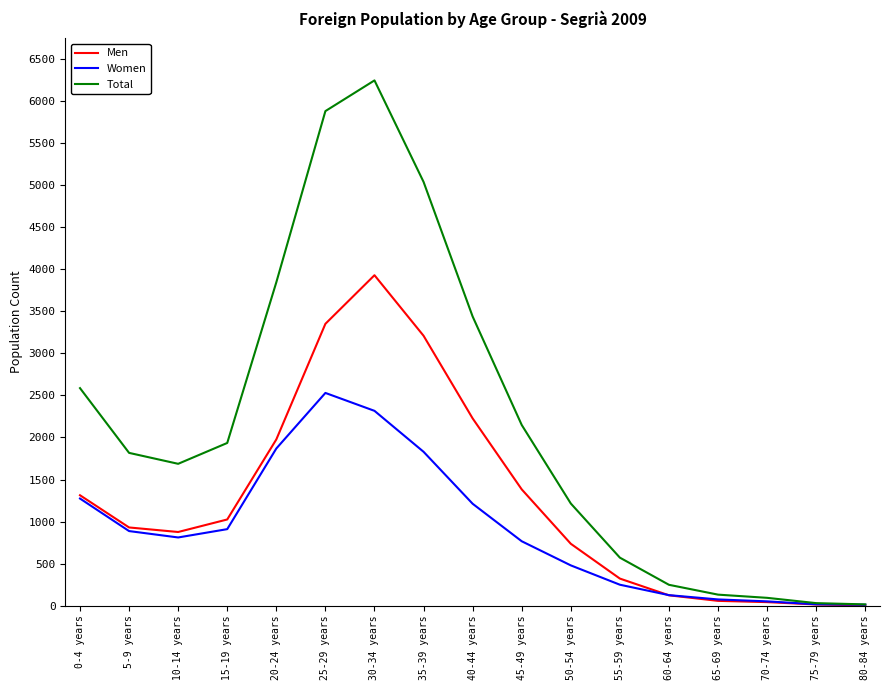

Is it true that Total equals 15 at 80-84 years?

True